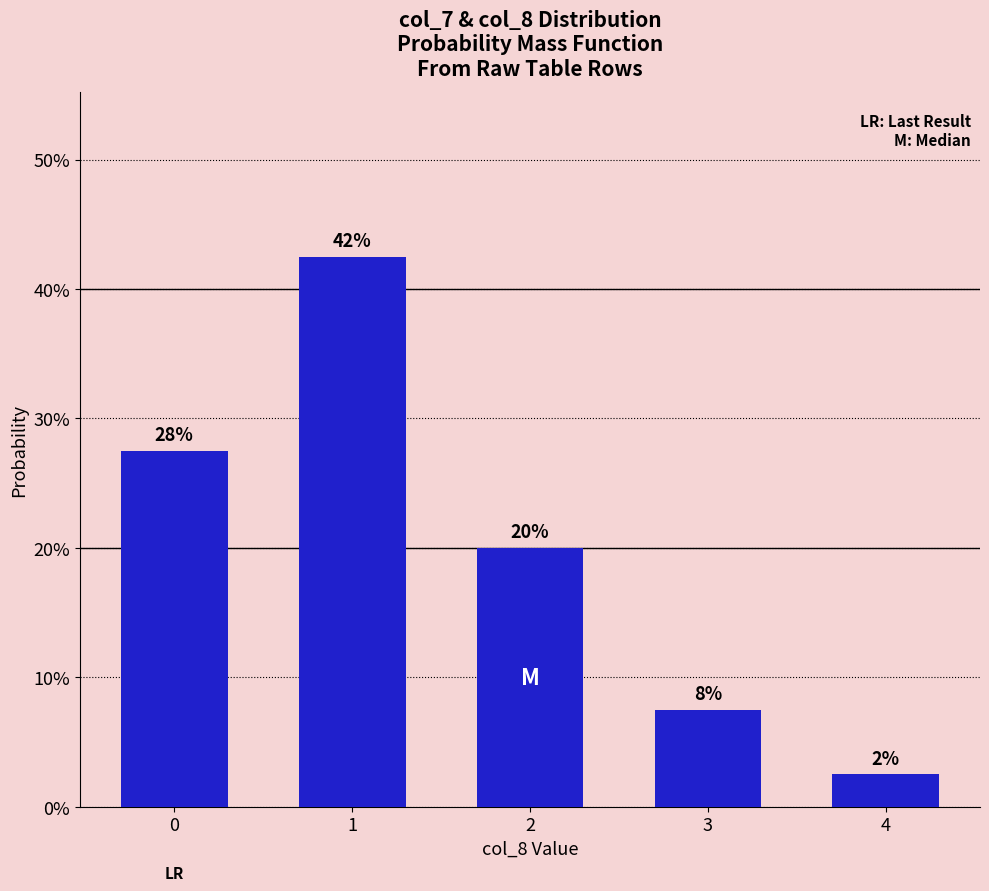

The value at 4 is 0.0. True or false?

False